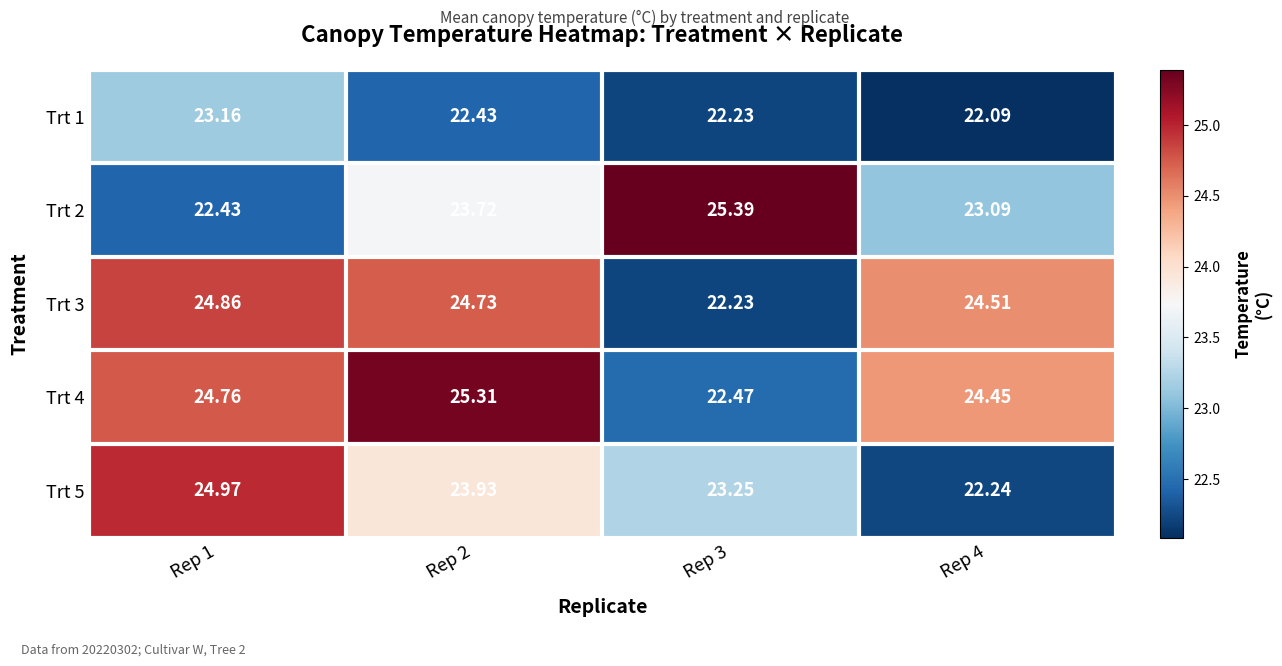

Which series has the largest total across all categories?

Trt 4